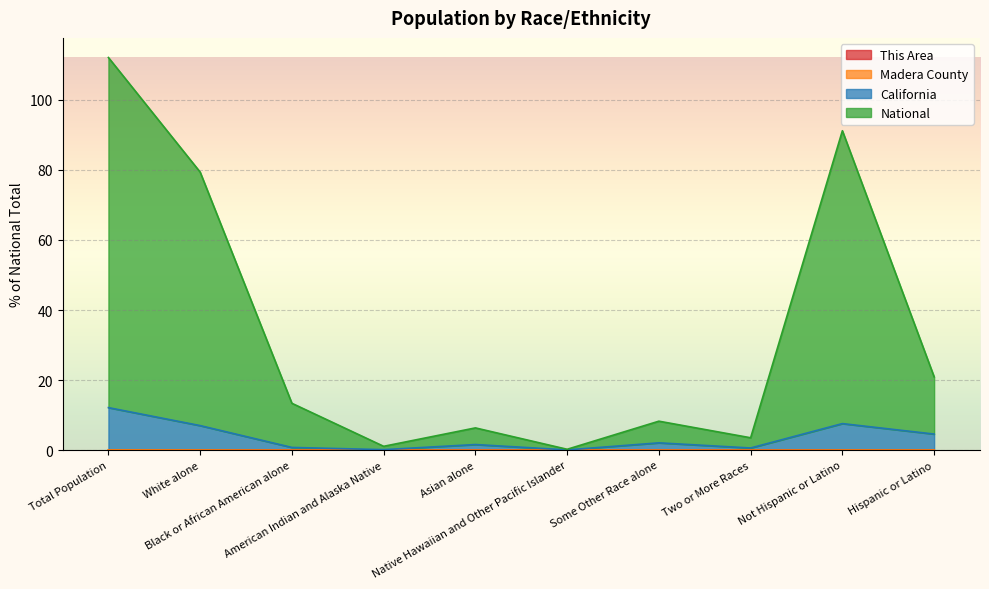

How many interior local peaks does the National series have?

3